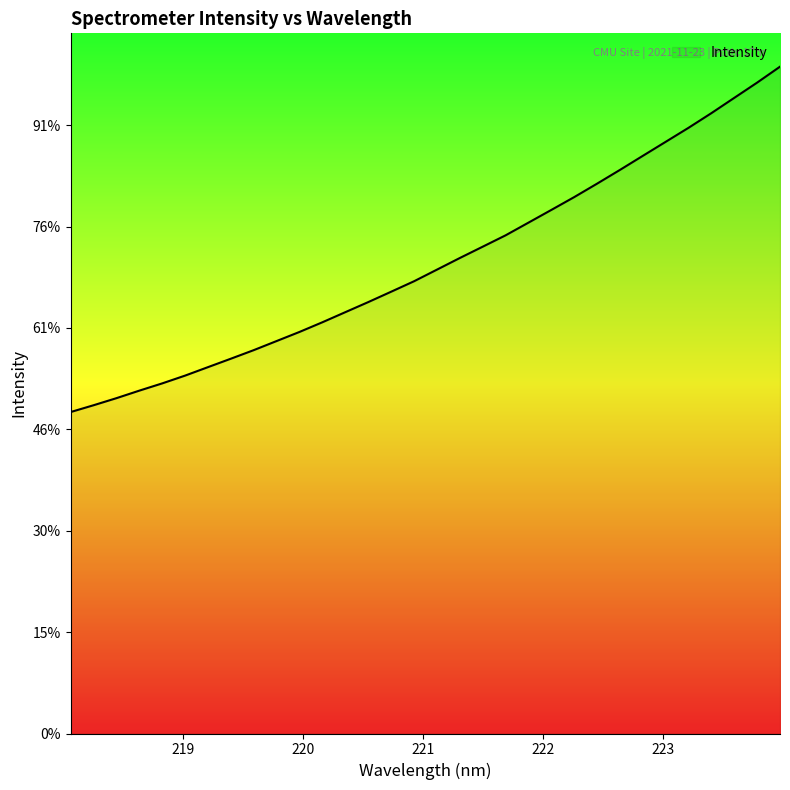

What is the label of the 30th point from the right?

218.442